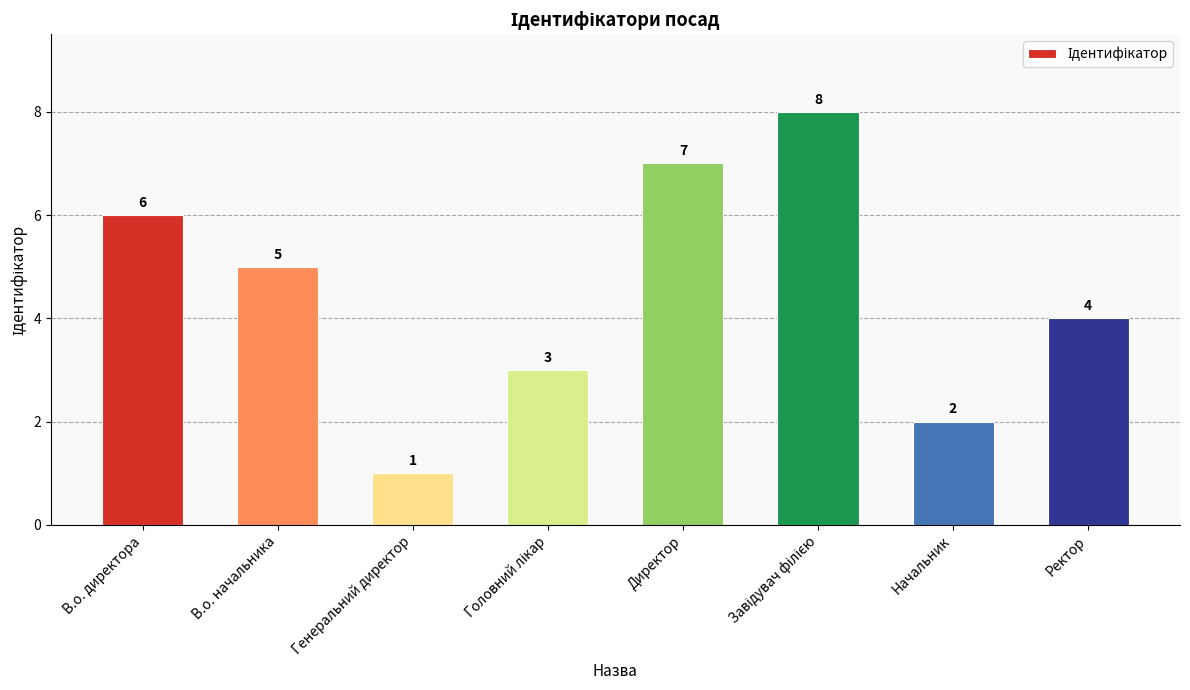

What is the change in value from Директор to Начальник?

-5